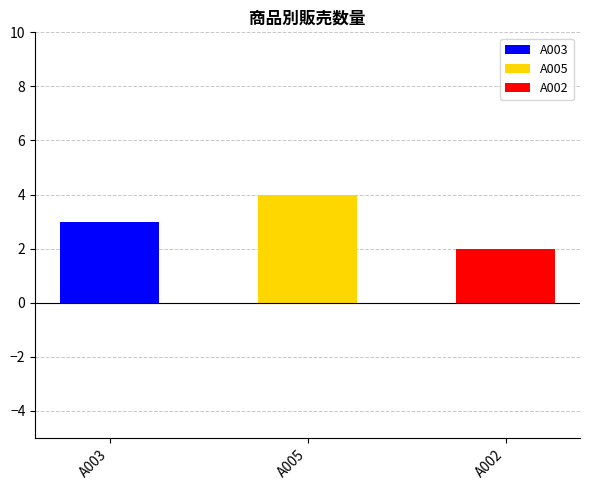

List the labels in order of value, smallest first.

A002, A003, A005